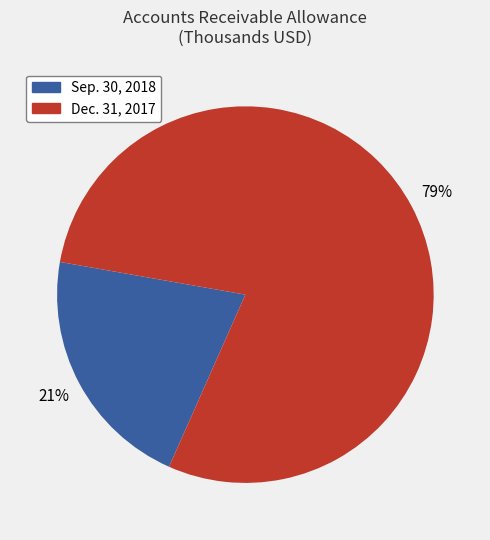

Is it true that Dec. 31, 2017 is 66% of the pie?

False